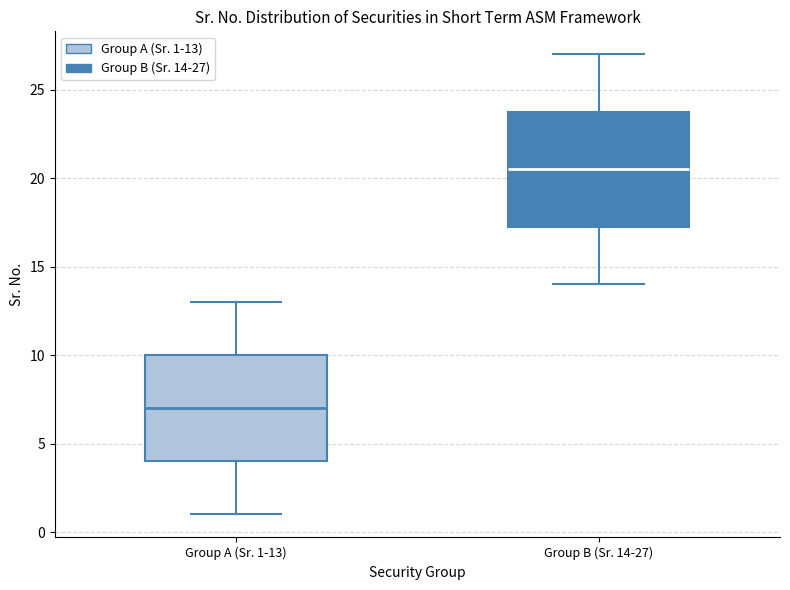

Where is the lower edge of the box for Group A (Sr. 1-13) on the y-axis? The values are not printed on the chart, so give them approximately, as read against the axis.

4.0